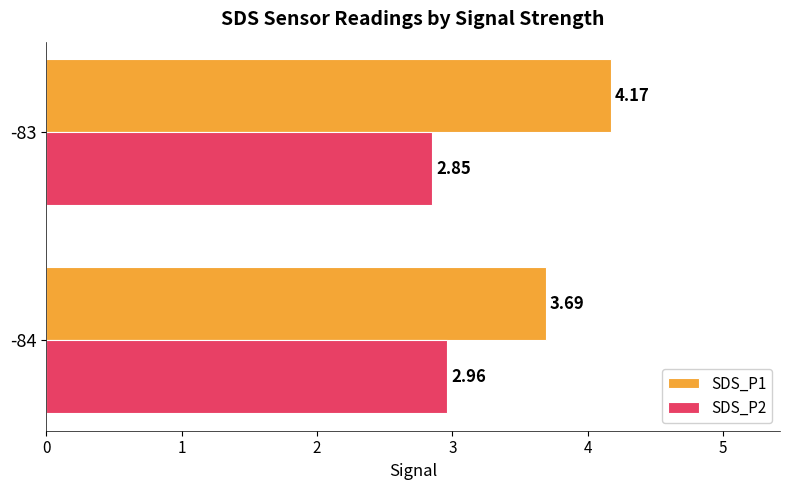

What is the sum of the SDS_P1 values at -83 and -84?

7.9